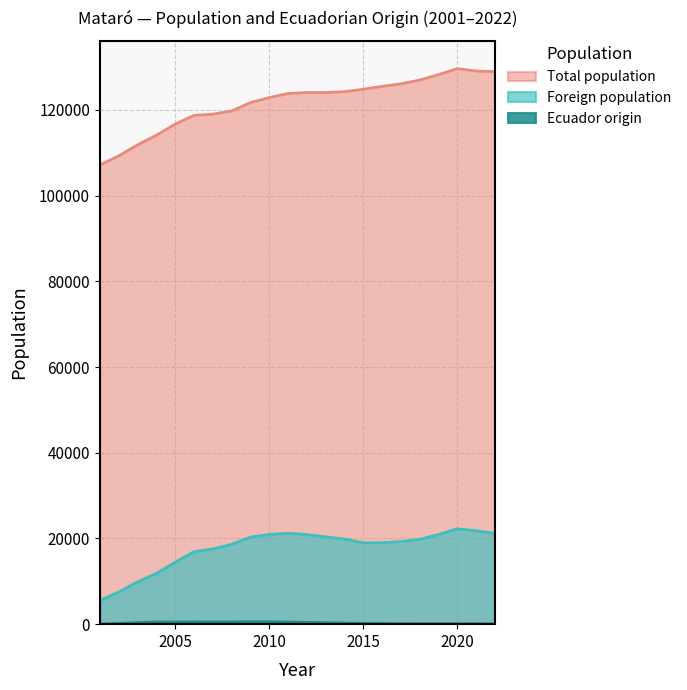

Reading left to right, what are all the values shown in this chart?

Total population: 2022=128956	2021=129120	2020=129661	2019=128265	2018=126988	2017=126127	2016=125517	2015=124867	2014=124280	2013=124099	2012=124084	2011=123868	2010=122905	2009=121722	2008=119780	2007=119035	2006=118748	2005=116698	2004=114114	2003=111879	2002=109298	2001=107191
Foreign population: 2022=21245	2021=21825	2020=22270	2019=20943	2018=19813	2017=19305	2016=19037	2015=19003	2014=19895	2013=20407	2012=20938	2011=21251	2010=20964	2009=20327	2008=18632	2007=17576	2006=16933	2005=14467	2004=11850	2003=9891	2002=7538	2001=5561
Ecuador origin: 2022=125	2021=140	2020=141	2019=149	2018=151	2017=157	2016=184	2015=215	2014=293	2013=370	2012=447	2011=528	2010=574	2009=590	2008=557	2007=545	2006=567	2005=533	2004=527	2003=390	2002=200	2001=80